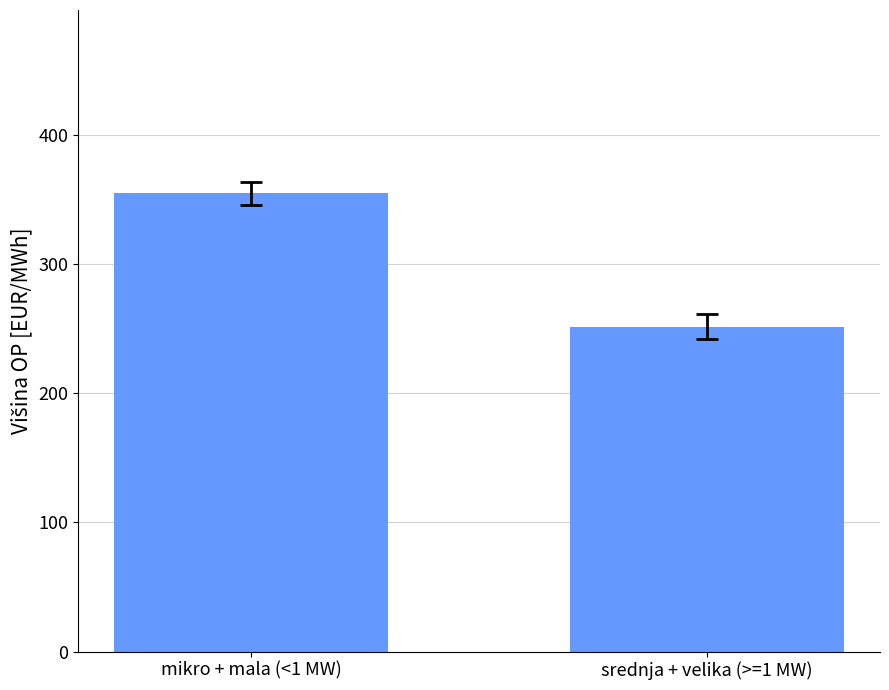

What is the label of the 1st bar from the right?

srednja + velika (>=1 MW)